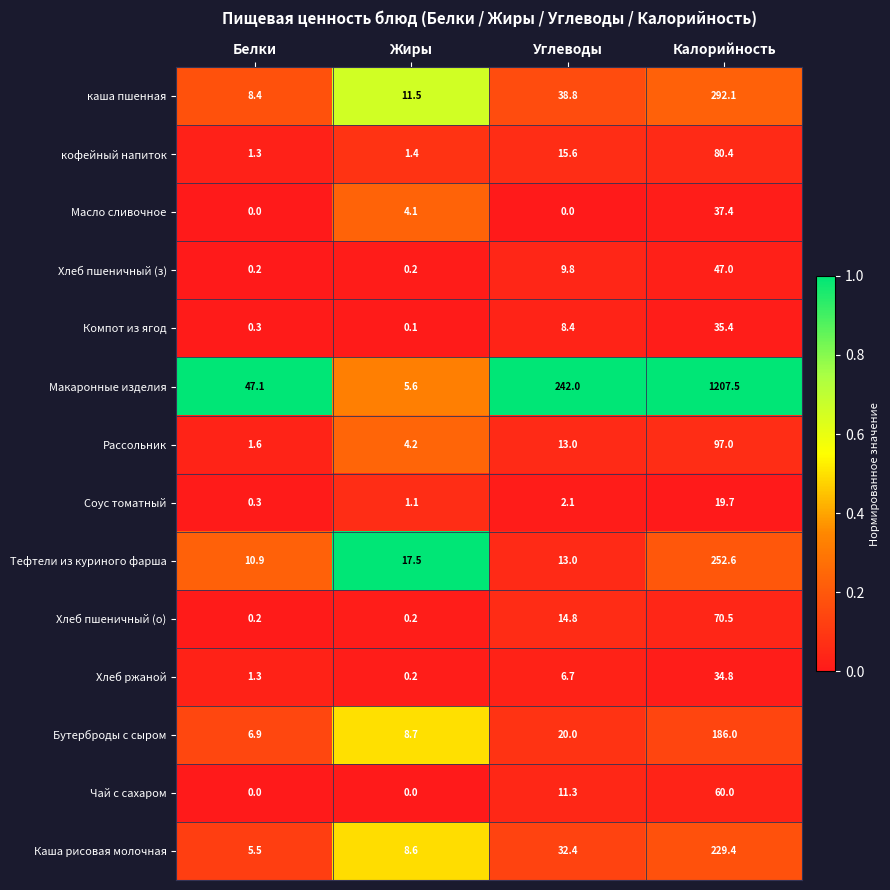

At which label is кофейный напиток closest to 40?

Углеводы